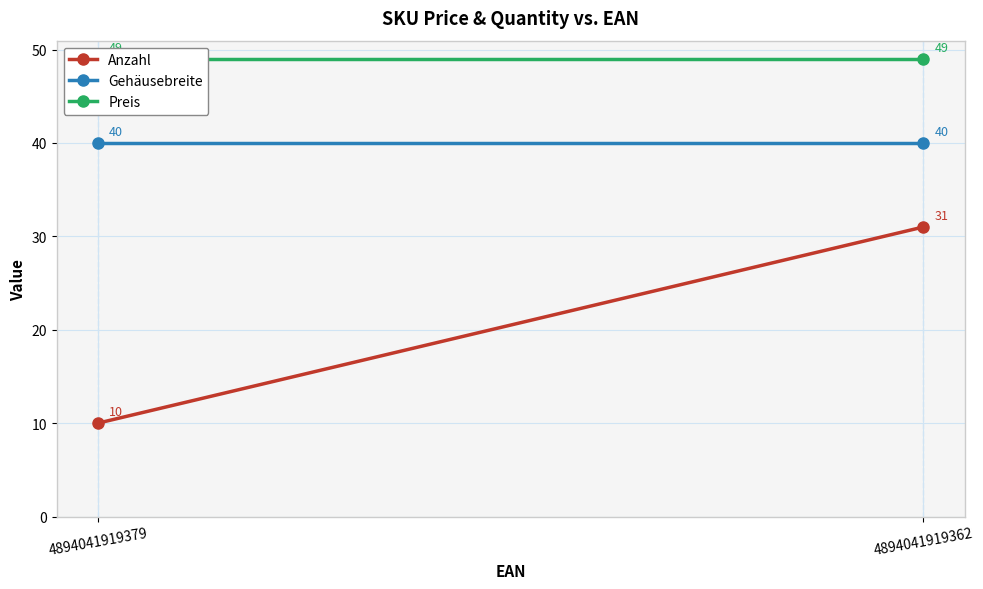

The Anzahl series shows 41 at 4894041919362. True or false?

False